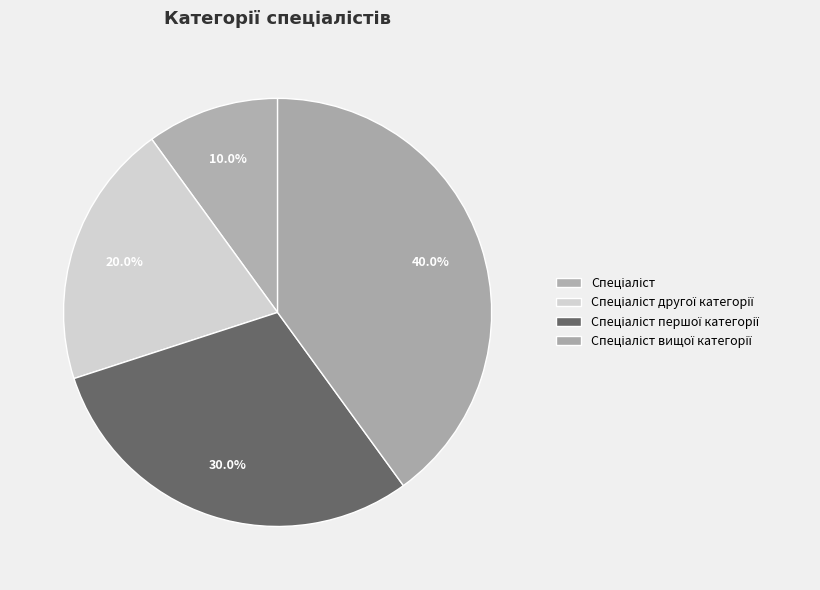

How many segments does this pie chart have?

4